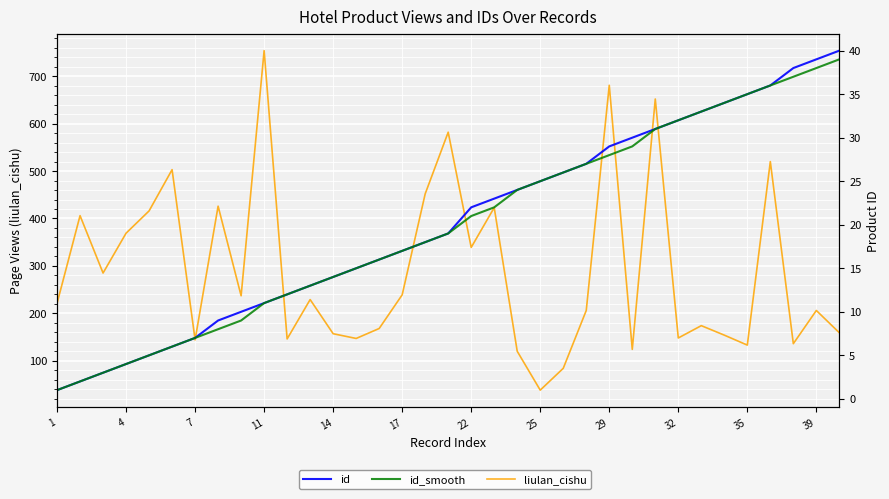

What is the label of the 32nd point from the right?

4